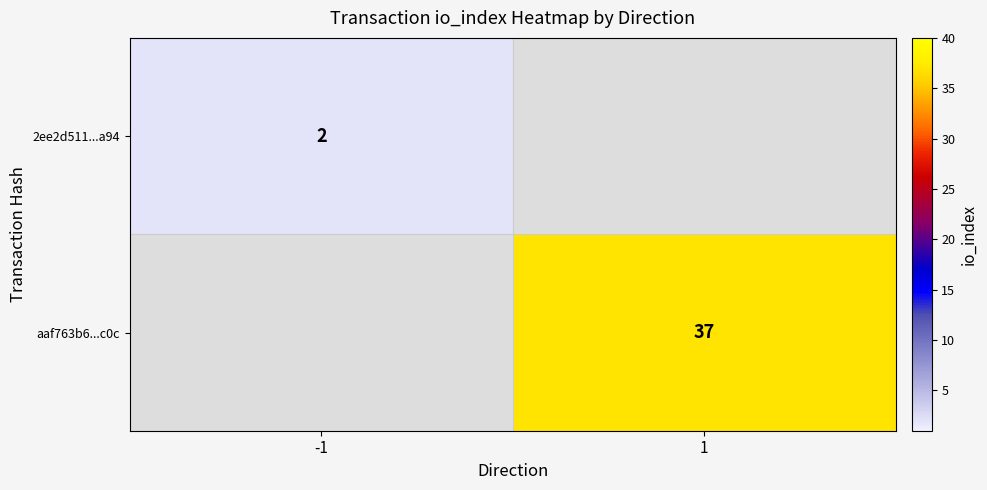

At which category does the chart reach its peak across all series?

1